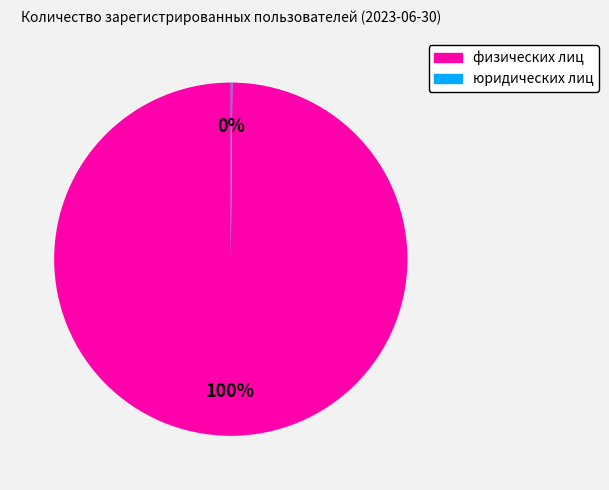

Does физических лиц represent more than half of the total?

Yes